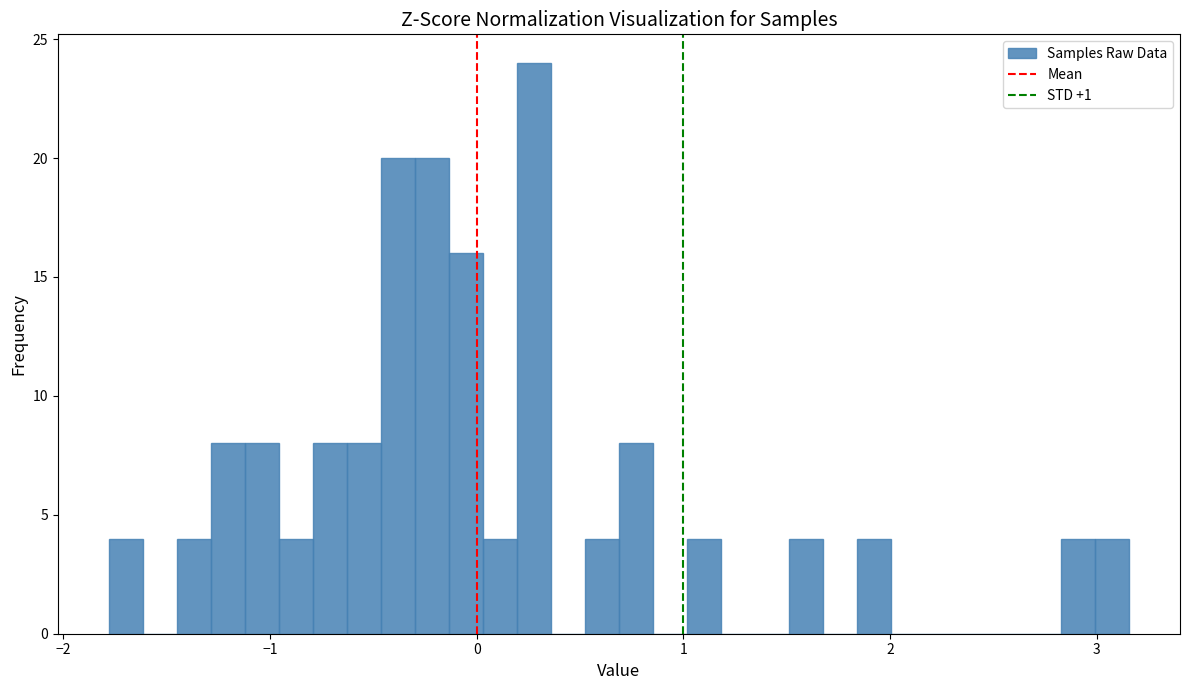

Read against the x-axis, roughly where is the centre of the tallest bar?

0.3